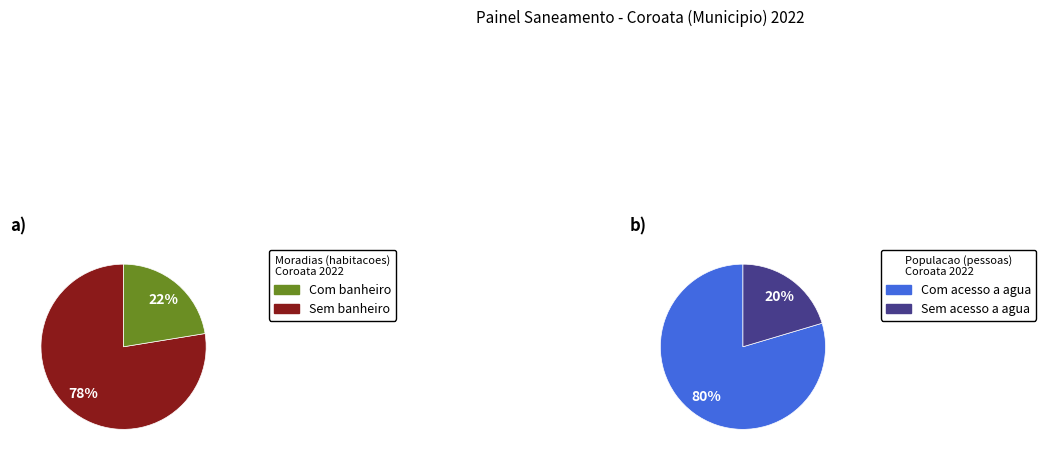

True or false: Sem banheiro accounts for 16% of the total.

False